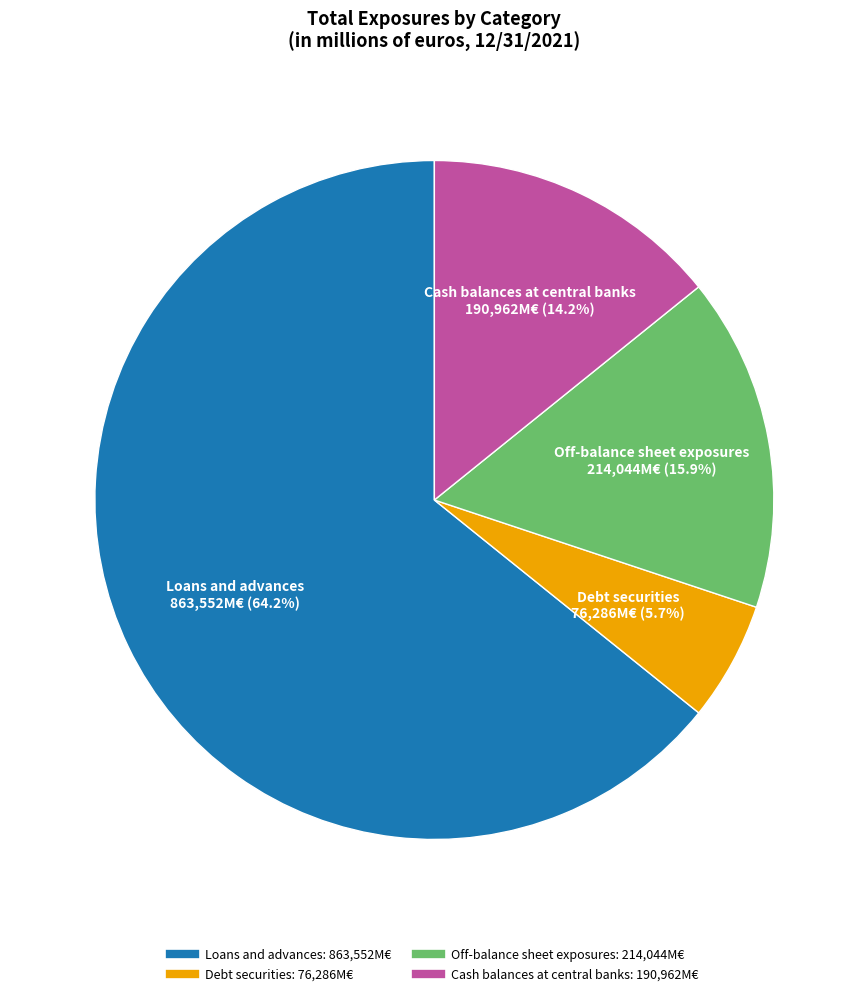

To the nearest percent, what is the combined percentage of Debt securities and Off-balance sheet exposures?

22%